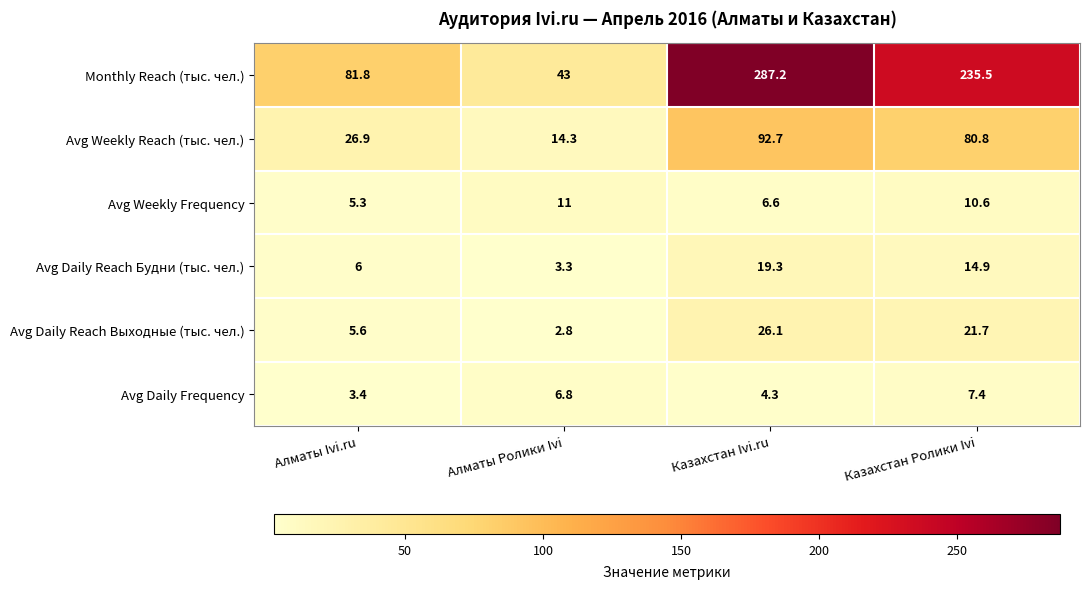

The value of Avg Daily Reach Выходные (тыс. чел.) at Алматы Ivi.ru is 8.3. True or false?

False